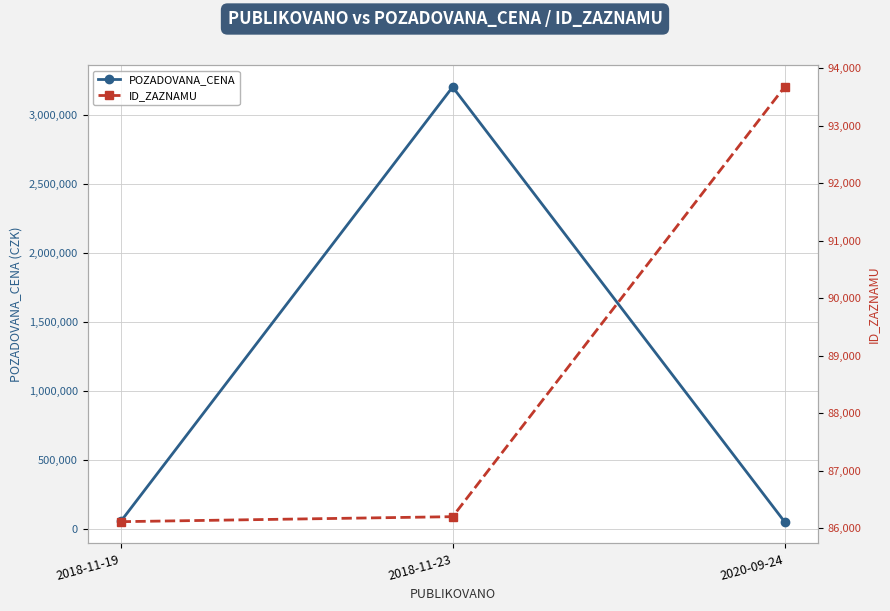

What is the difference between the highest and lowest values at 2018-11-19?

30810